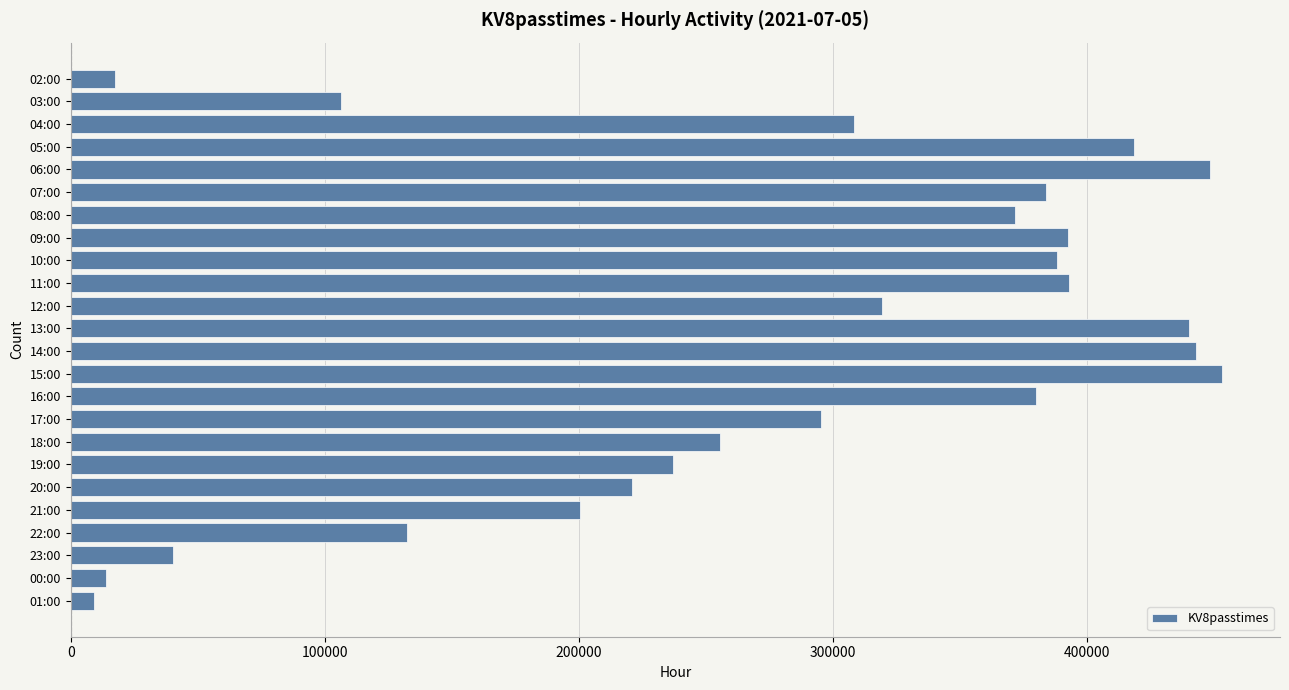

Read the value at 10:00, to the nearest 10.

387980